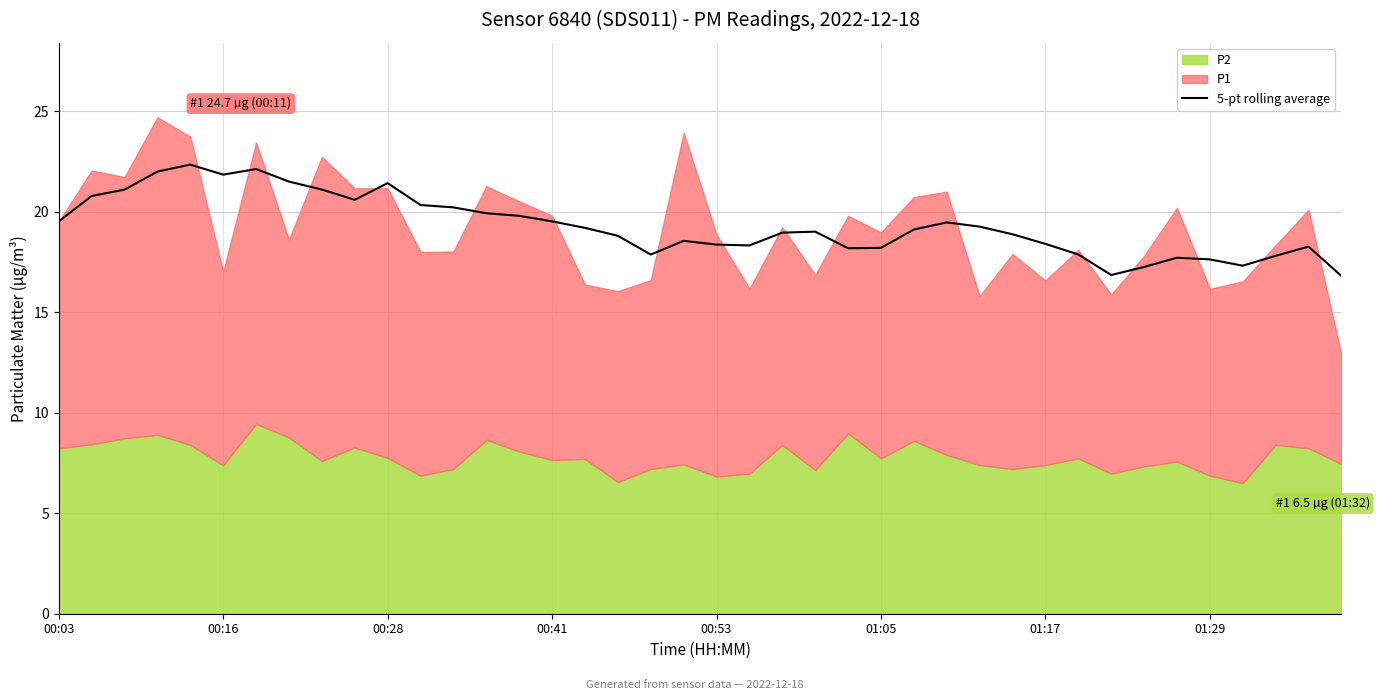

How many data points are above 19?

21